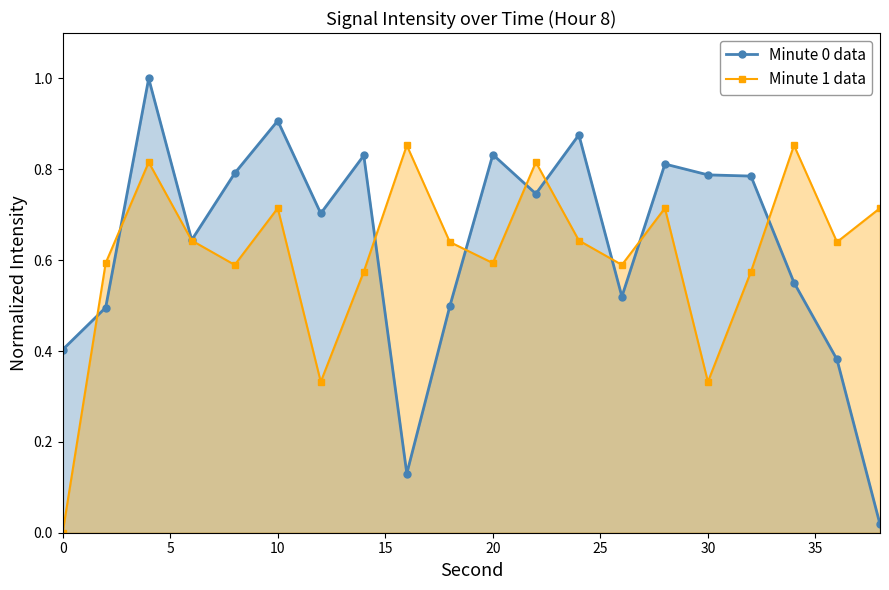

True or false: Minute 0 data has a value of 1.4 at 20.

False